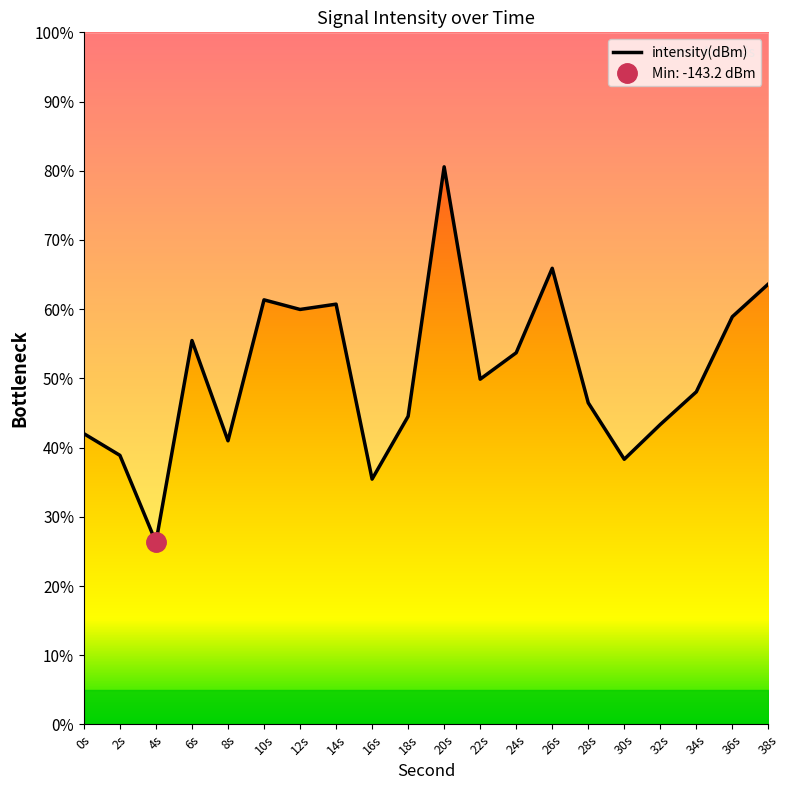

Reading left to right, what are all the values shown in this chart?

-136.1	-137.5	-143.2	-130.0	-136.6	-127.4	-128.0	-127.7	-139.0	-135.0	-118.7	-132.6	-130.8	-125.3	-134.1	-137.8	-135.5	-133.4	-128.5	-126.4